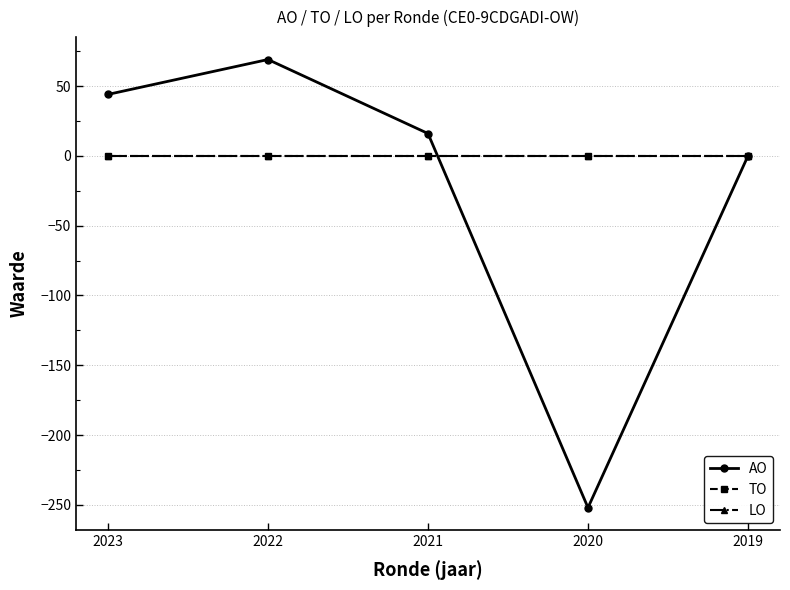

Does the chart have visible grid lines?

Yes